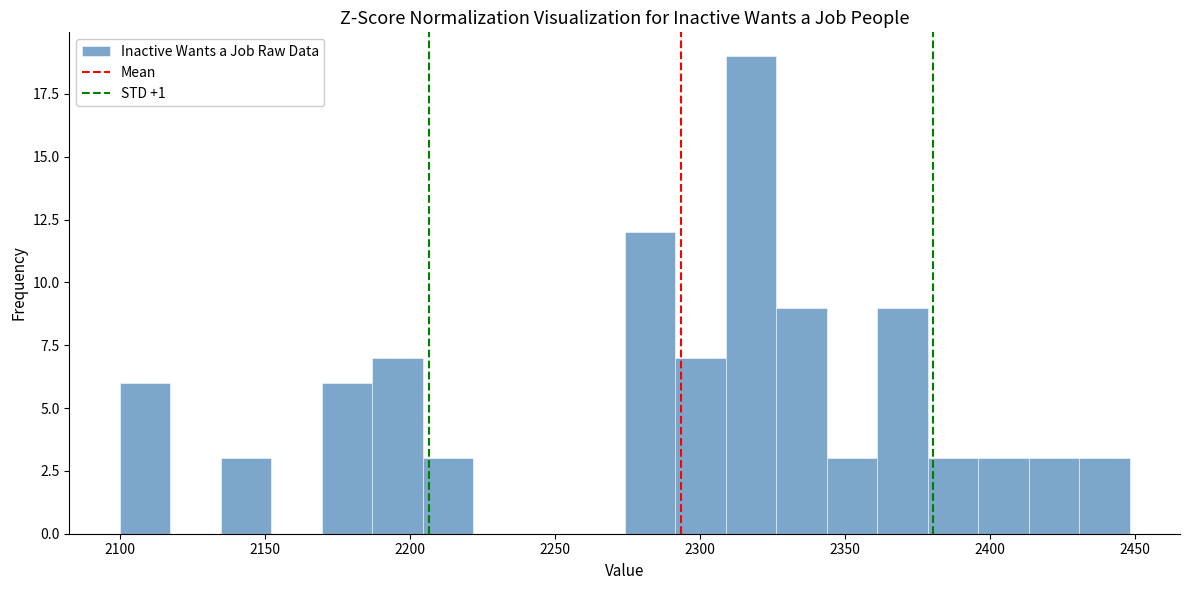

Around what value on the x-axis is the tallest bar? Give the approximate position of its centre, as read against the axis.

2320